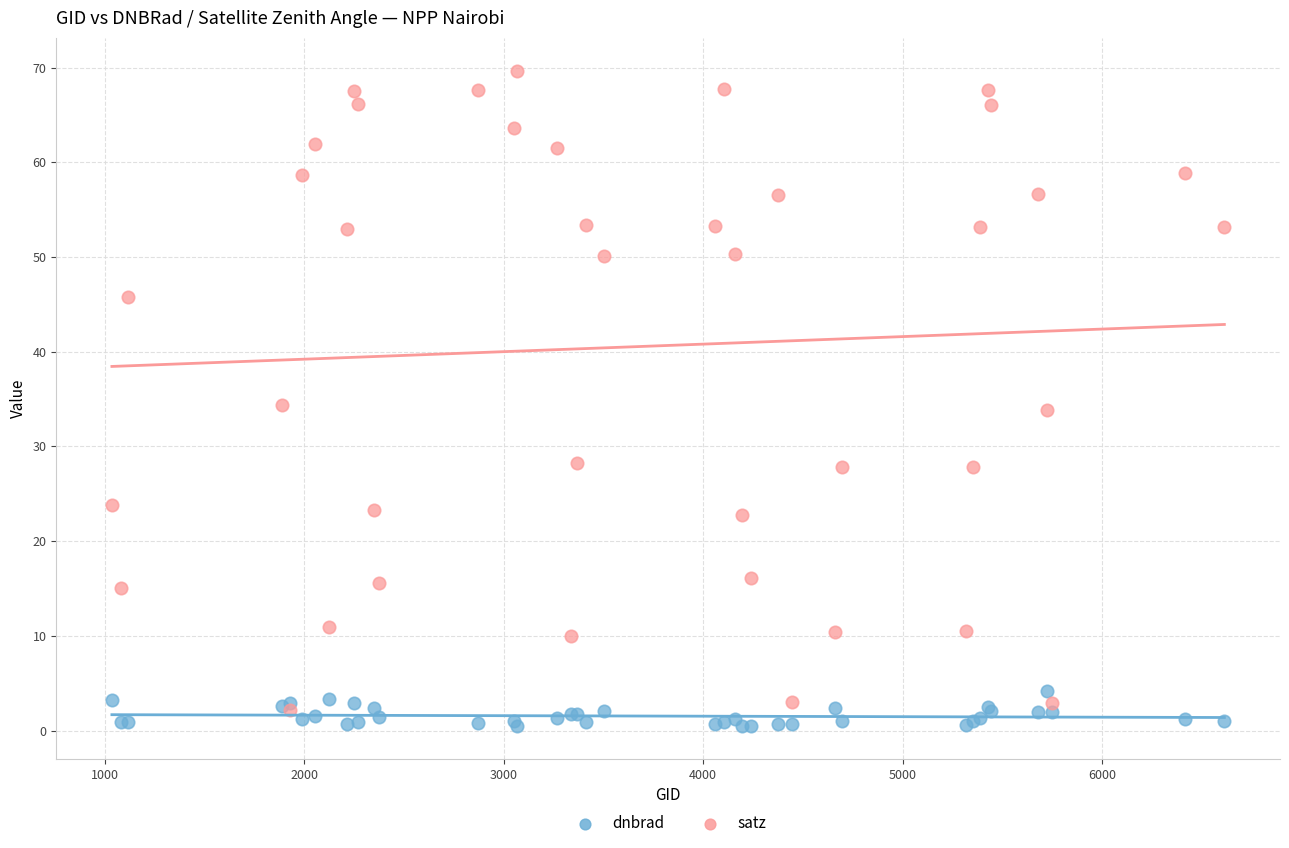

What are all the series names shown in the legend?

dnbrad, satz